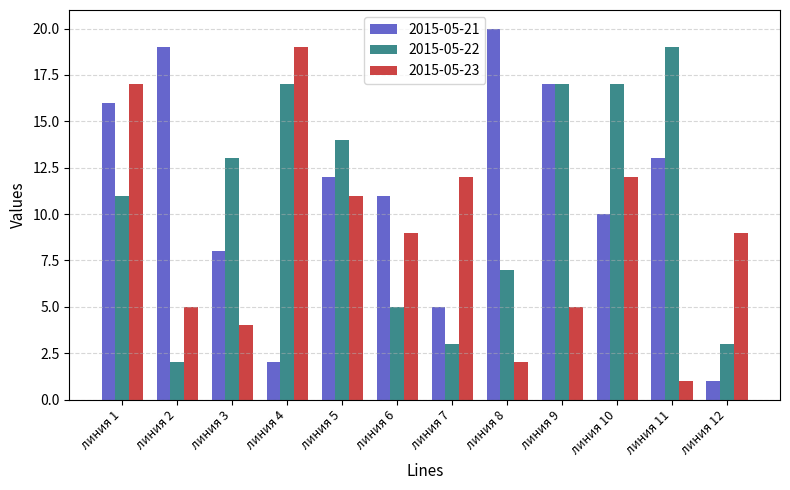

Which category has the highest value across all series?

линия 8